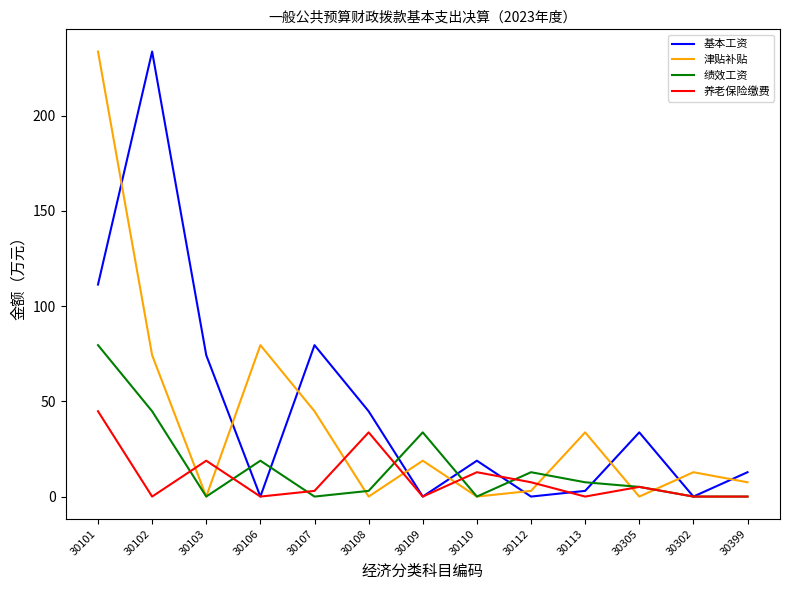

Rank the series at 30102 from highest to lowest value.

基本工资, 津贴补贴, 绩效工资, 养老保险缴费